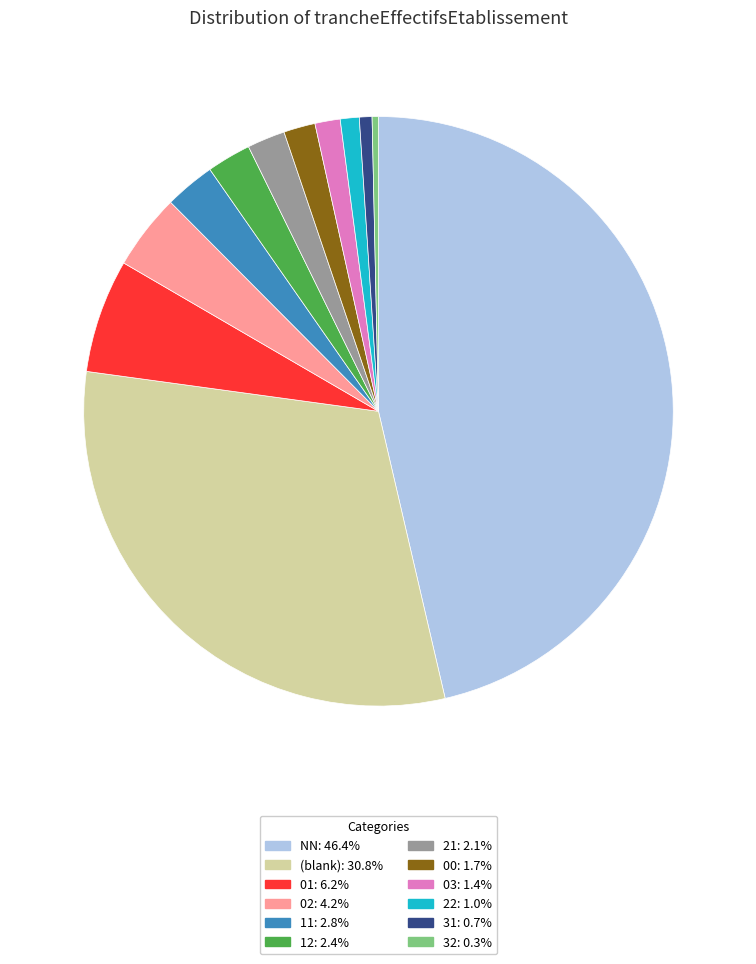

Is there any slice that represents more than half of the pie?

No